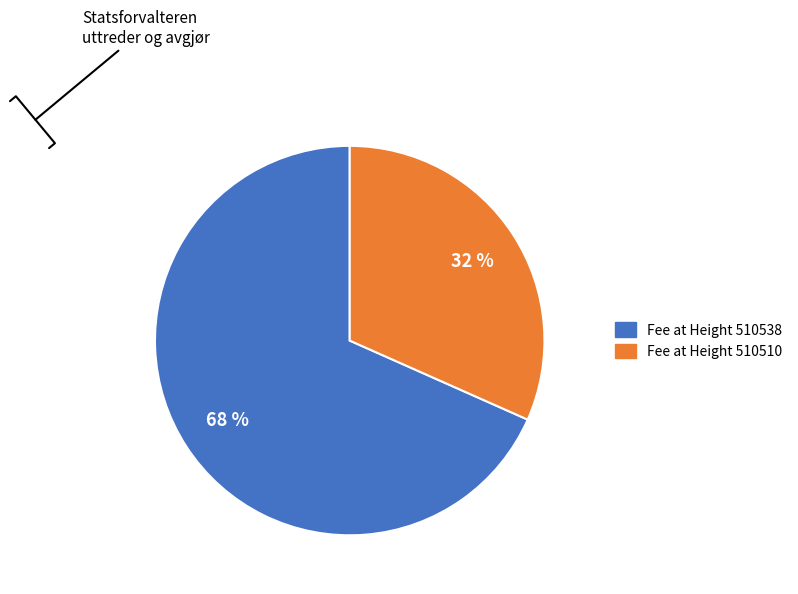

Approximately how many times larger is the value at Fee at Height 510510 compared to Fee at Height 510538?

0.5